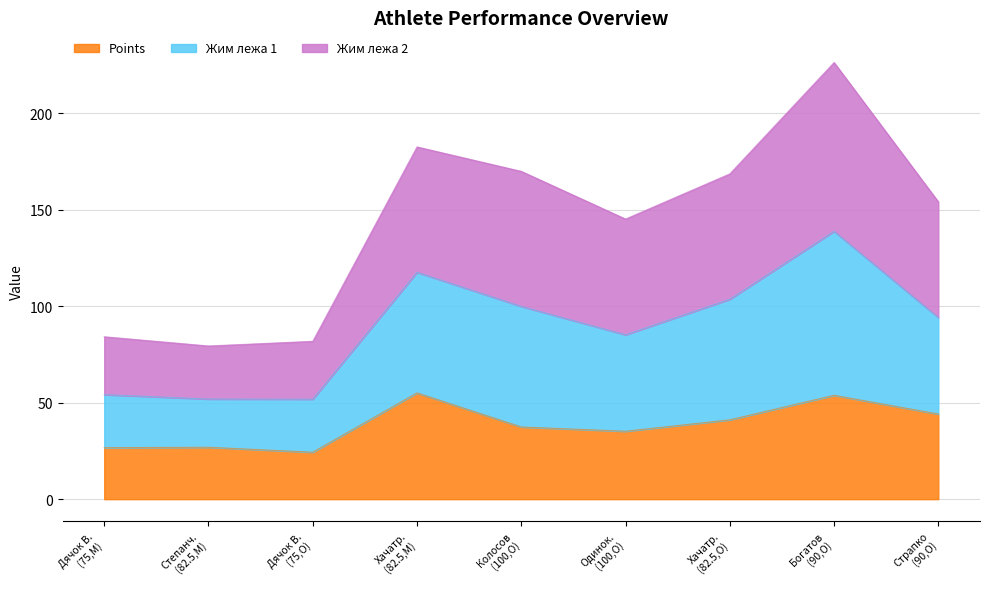

What is the lowest value of the Points series?

24.3